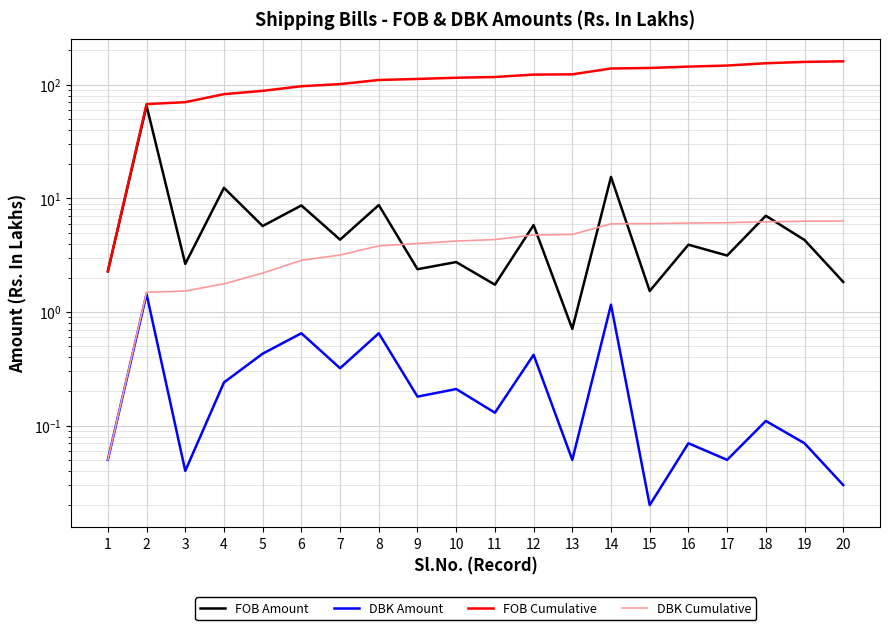

True or false: FOB Cumulative has more than 2 points higher than both neighbors.

False